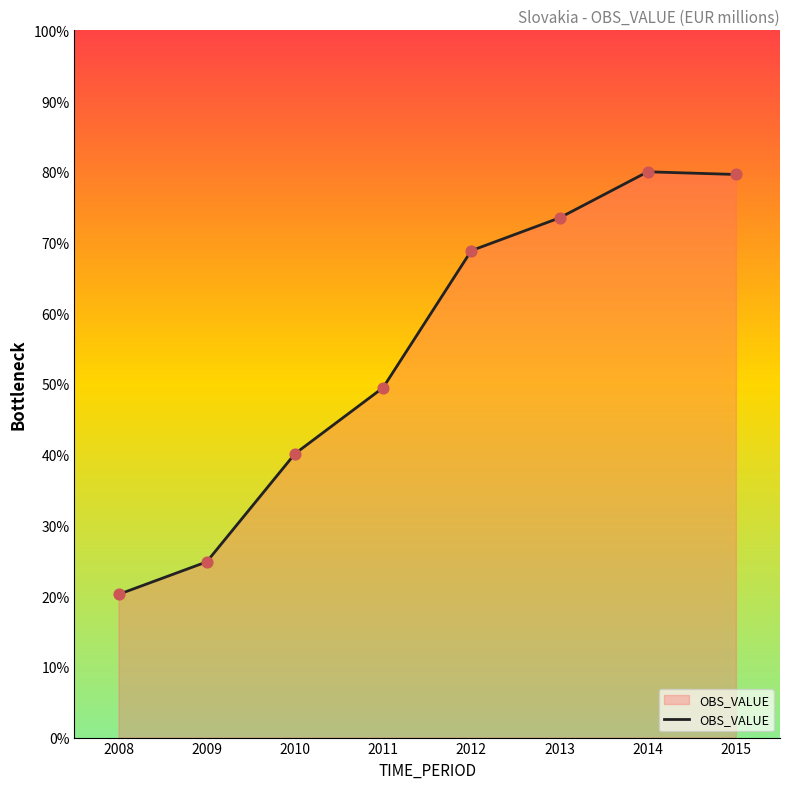

Approximately how many times larger is the value at 2008 compared to 2011?

0.4